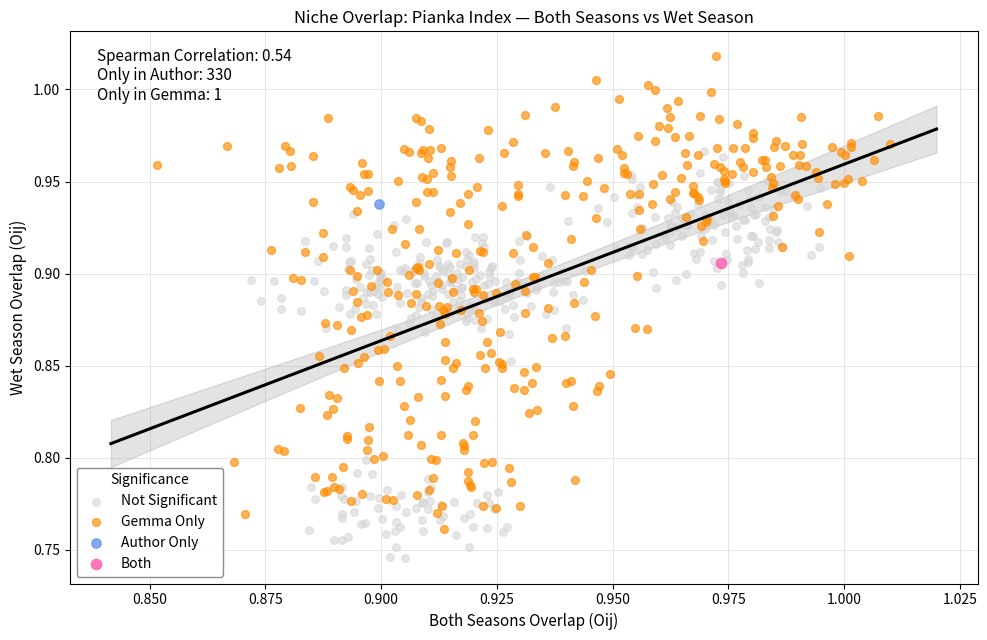

Which series reaches the maximum Y coordinate?

Gemma Only